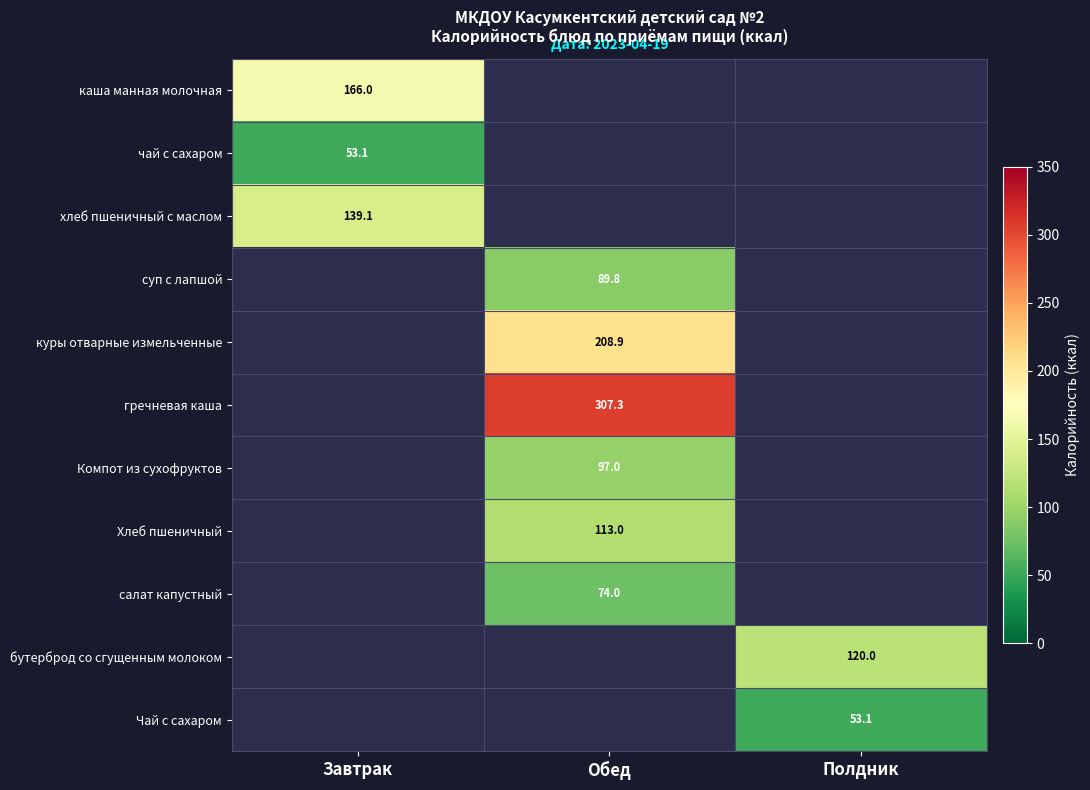

True or false: хлеб пшеничный с маслом has a value of 139.1 at Завтрак.

True